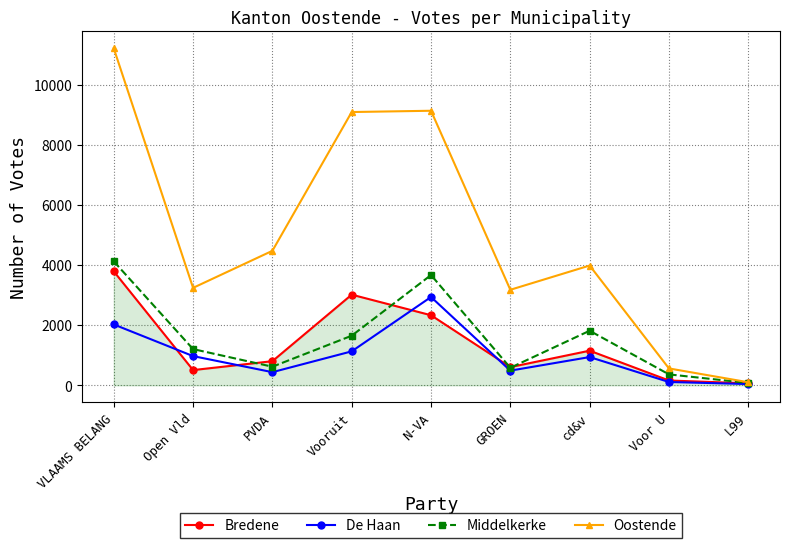

At which category does the chart reach its peak across all series?

VLAAMS BELANG